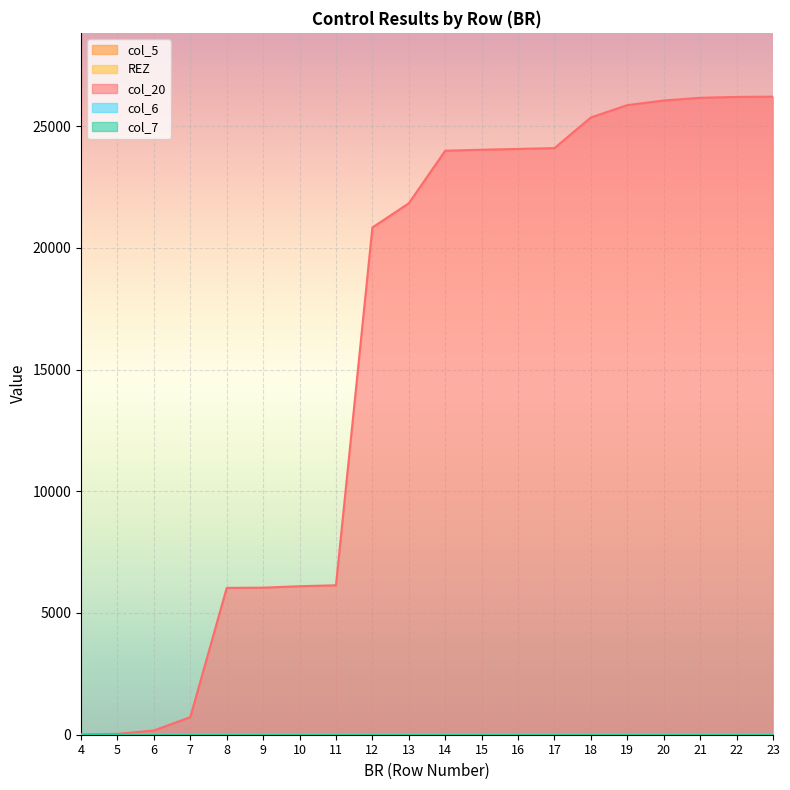

What is the average value of the col_20 series?

15996